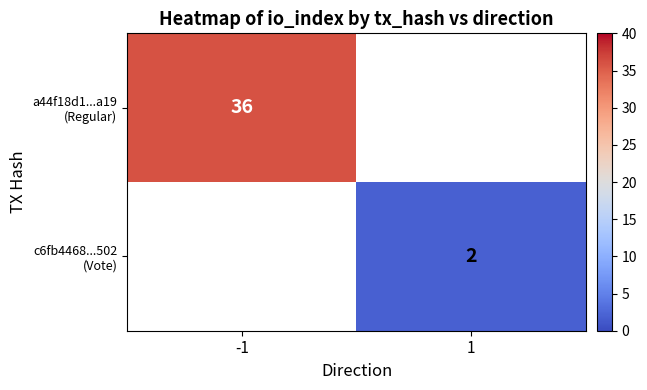

At how many categories does at least one series exceed 3?

1